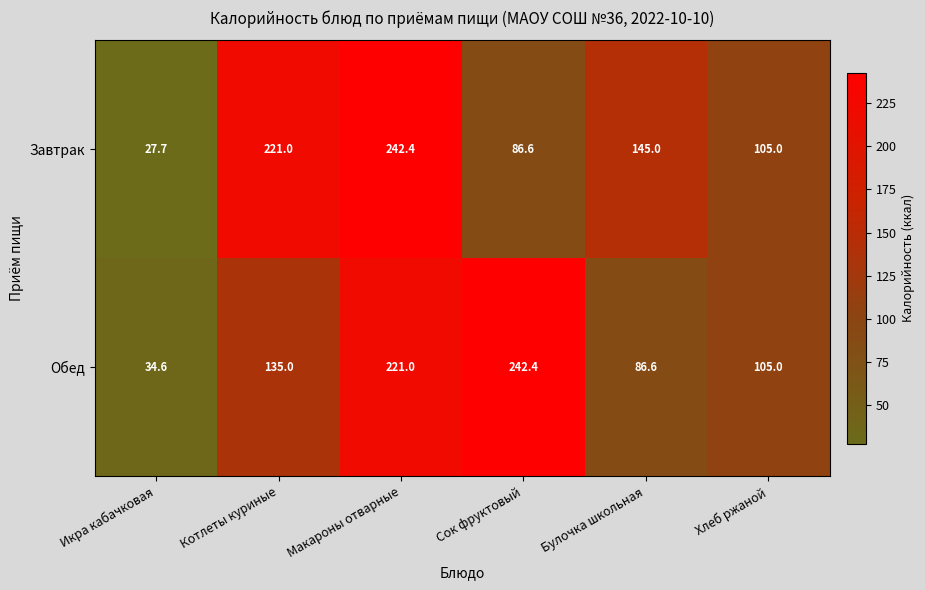

Which category has the lowest value in the Обед series?

Икра кабачковая